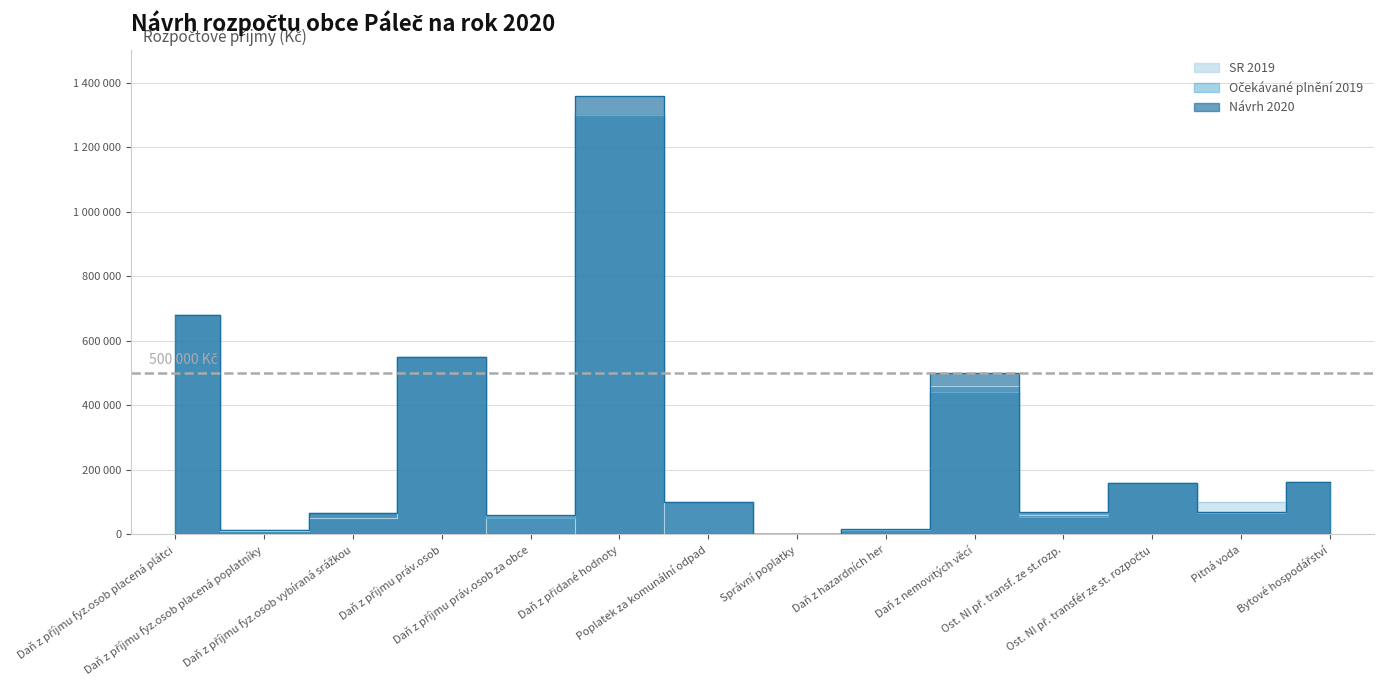

Is it true that SR 2019 equals 1187918 at Daň z příjmu fyz.osob placená plátci?

False